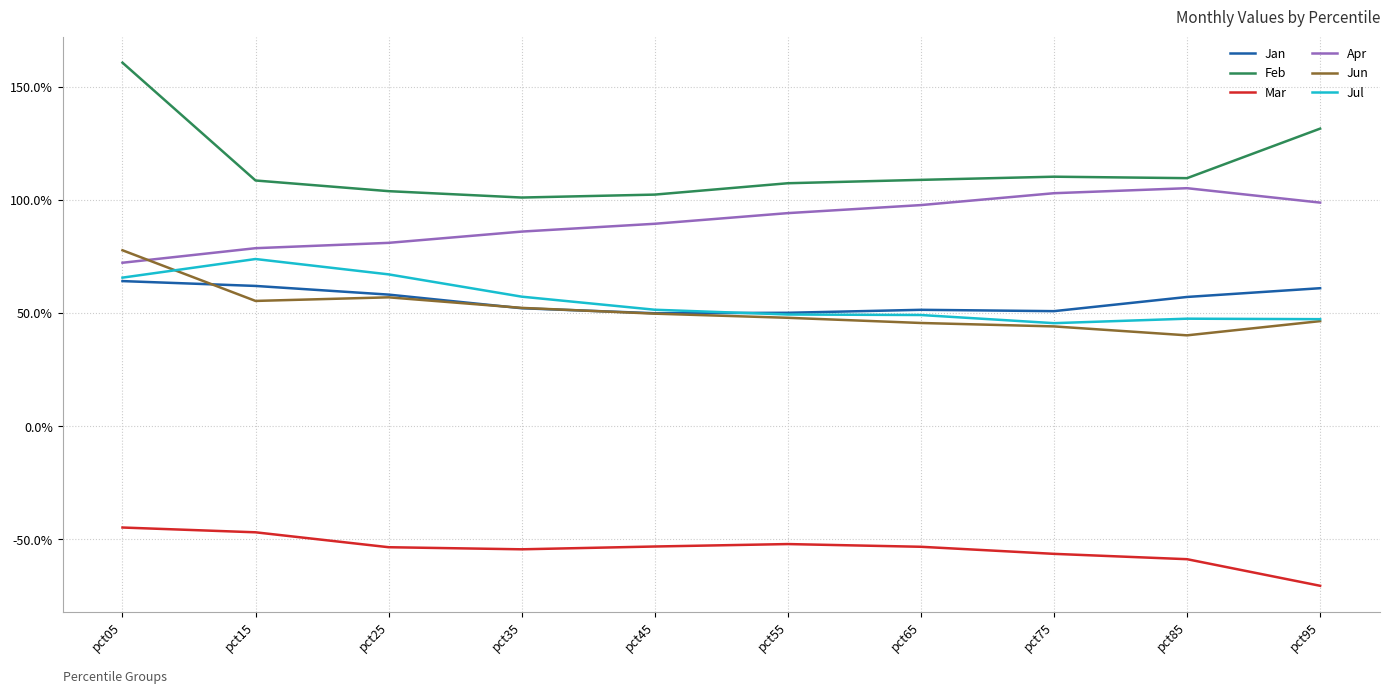

Is this an area chart (filled region under the line)?

No